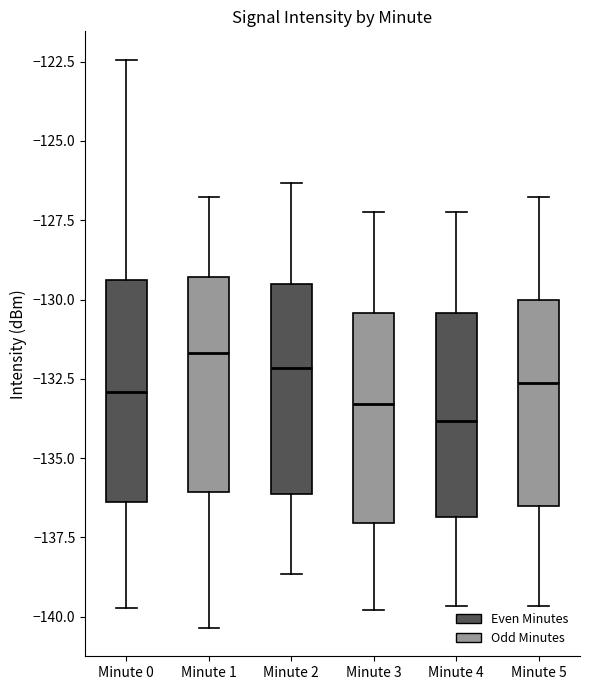

Reading left to right, transcribe this box plot: for each box, give where its median line is, the range the box spans, and where its two whiskers end, as read against the y-axis. The values are not printed on the chart, so give them approximately, as read against the axis.

Minute 0: median -133.0, box -136.5 to -129.5, whiskers -139.5 to -122.5
Minute 1: median -131.5, box -136.0 to -129.5, whiskers -140.5 to -127.0
Minute 2: median -132.0, box -136.0 to -129.5, whiskers -138.5 to -126.5
Minute 3: median -133.5, box -137.0 to -130.5, whiskers -140.0 to -127.0
Minute 4: median -134.0, box -137.0 to -130.5, whiskers -139.5 to -127.0
Minute 5: median -132.5, box -136.5 to -130.0, whiskers -139.5 to -127.0